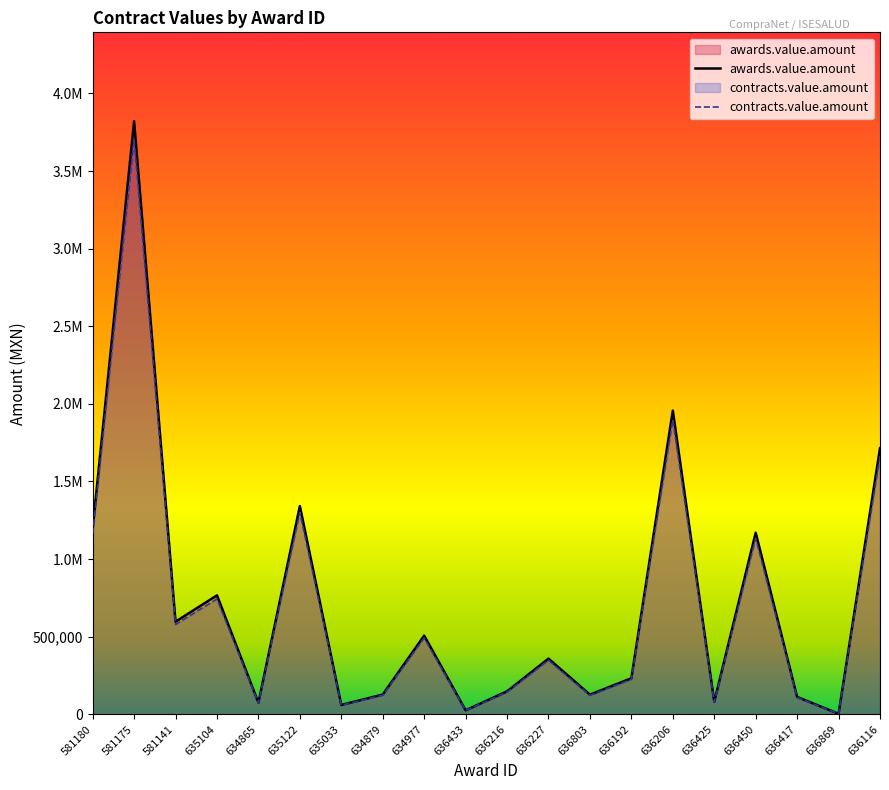

List the labels in order of awards.value.amount value, smallest first.

636869, 636433, 635033, 634865, 636425, 636417, 636803, 634879, 636216, 636192, 636227, 634977, 581141, 635104, 636450, 581180, 635122, 636116, 636206, 581175